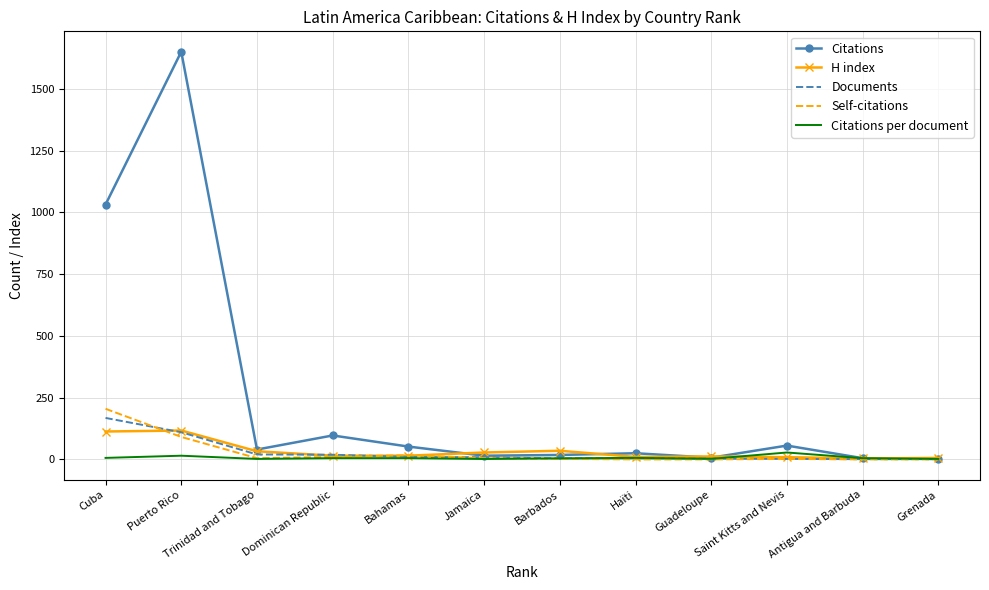

Where is Citations nearest to the value 826?

Cuba